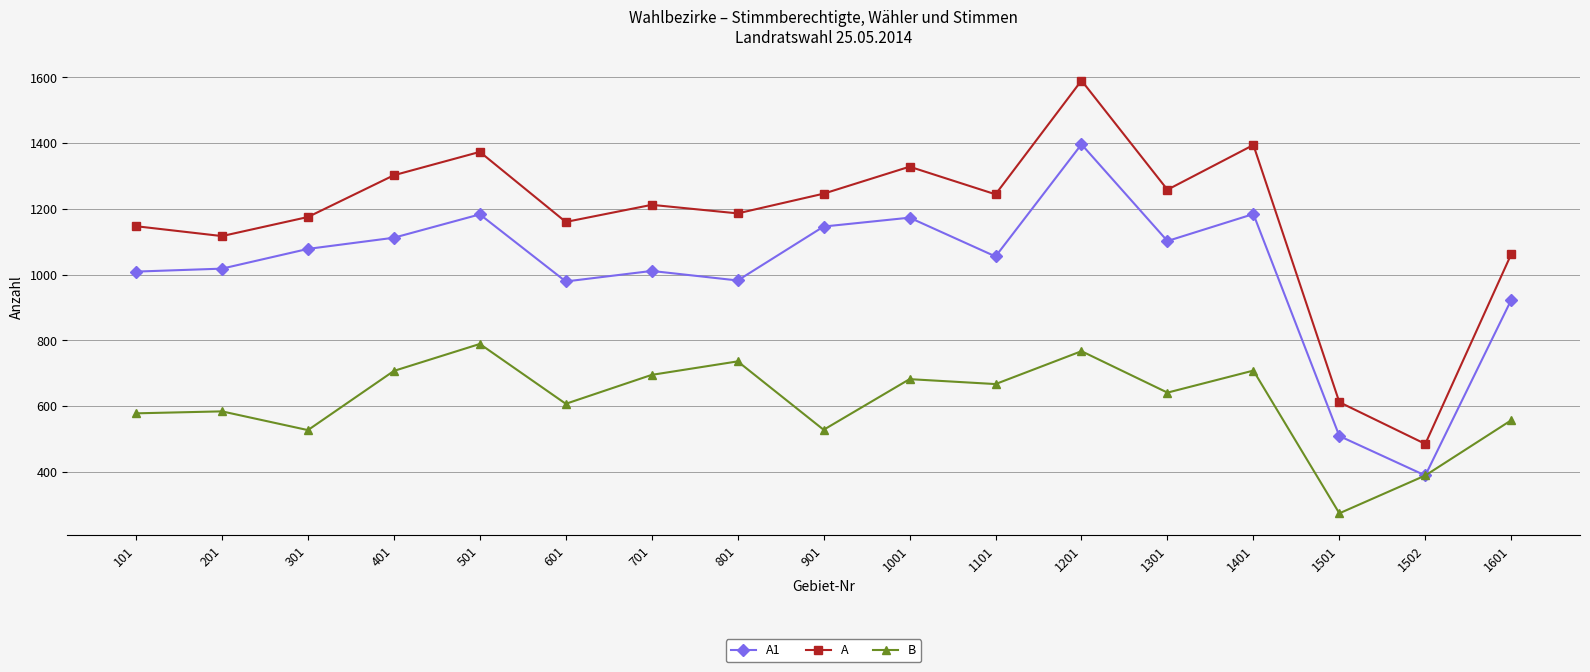

What is the difference between the maximum and minimum values in the A series?

1105